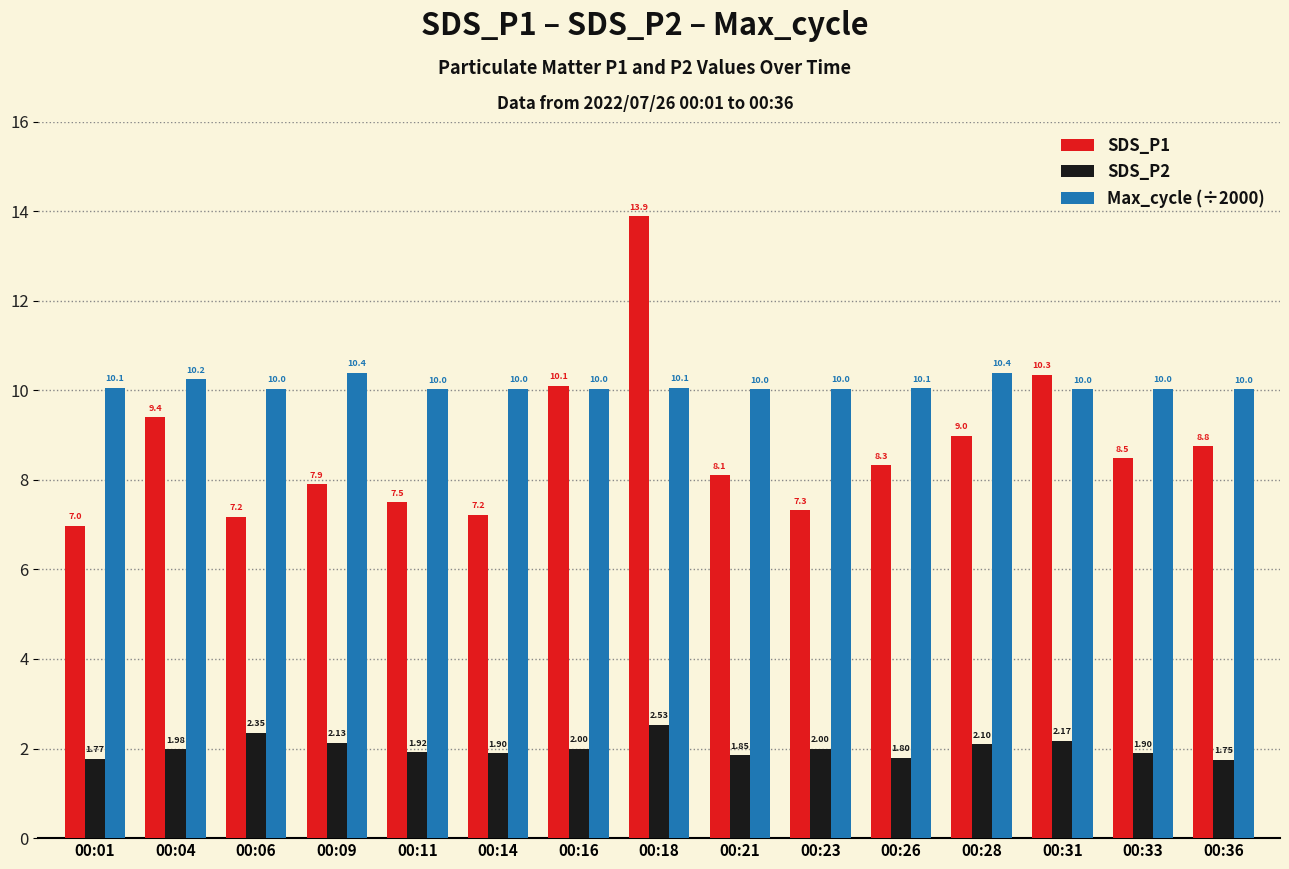

What is the sum of the SDS_P2 values at 00:31 and 00:36?

3.9